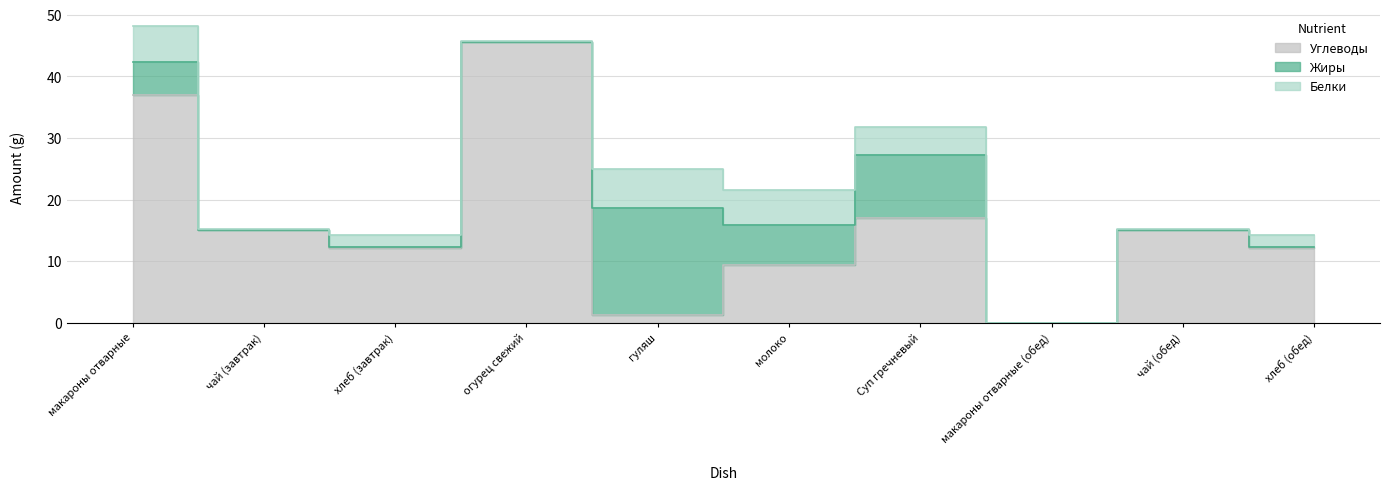

The Белки series shows 2.0 at хлеб (обед). True or false?

True